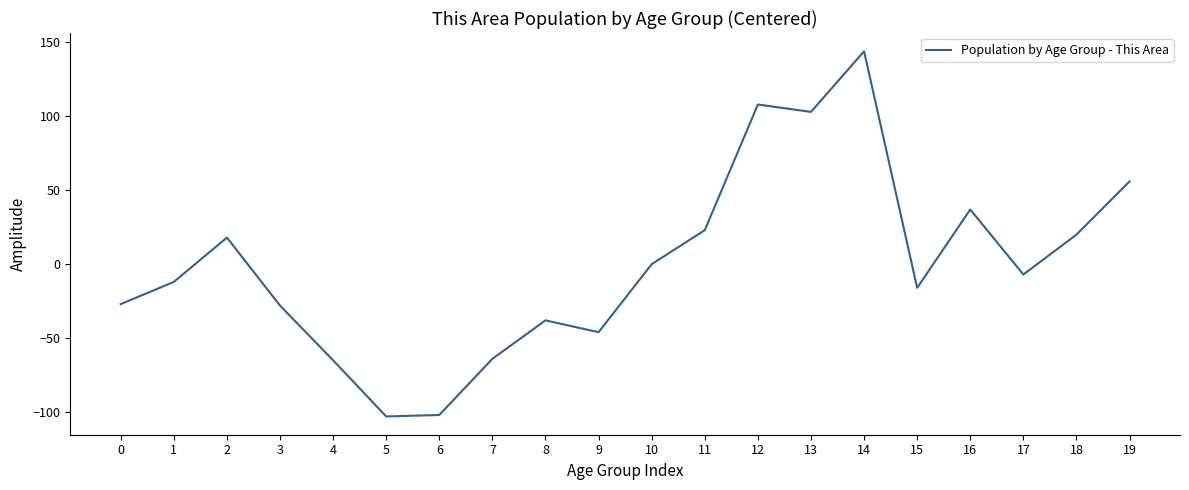

What is the change in value from 0 to 15?

+11.0